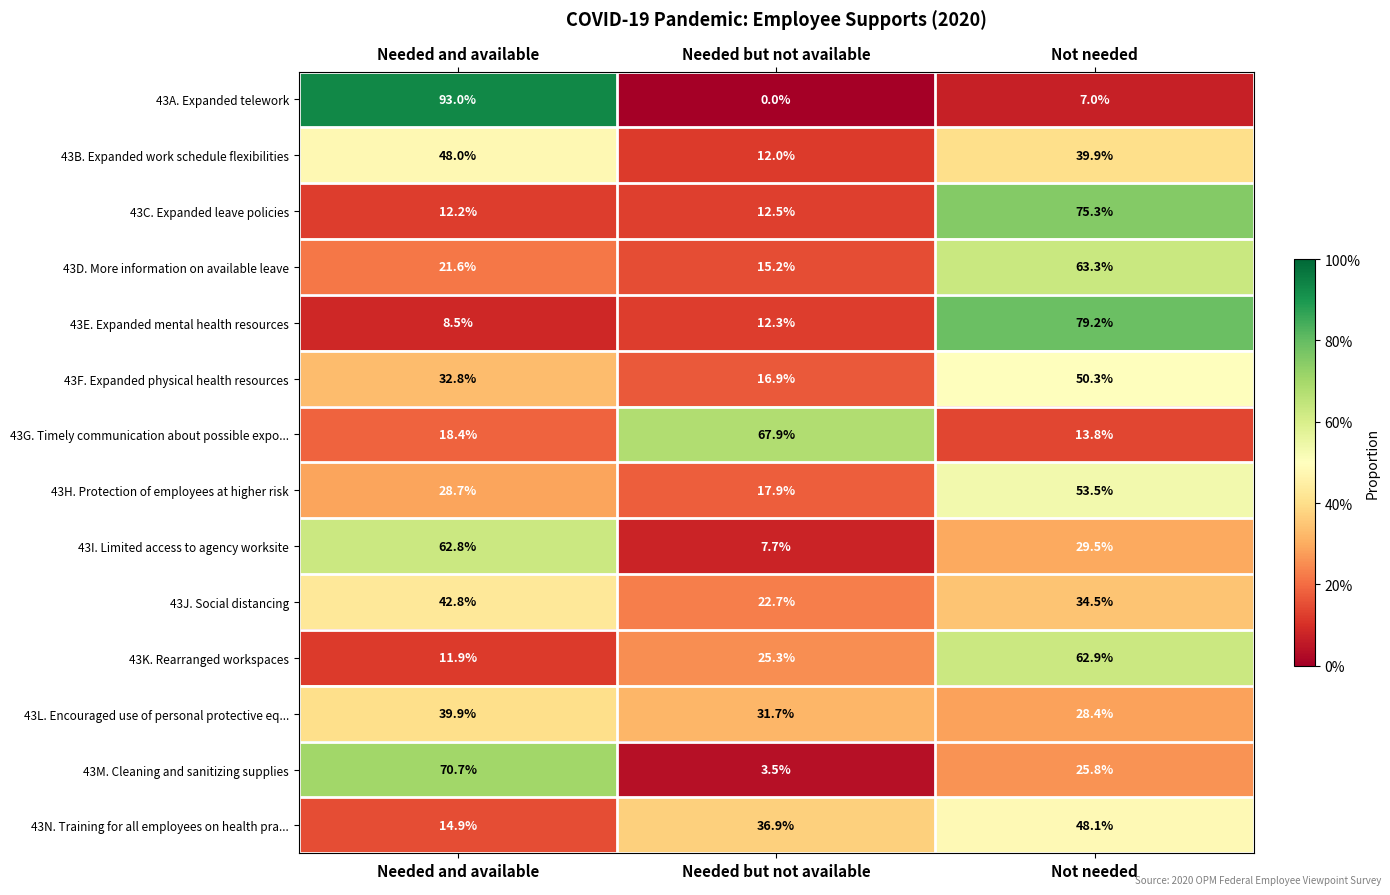

What is the maximum value shown in the chart?

93.0